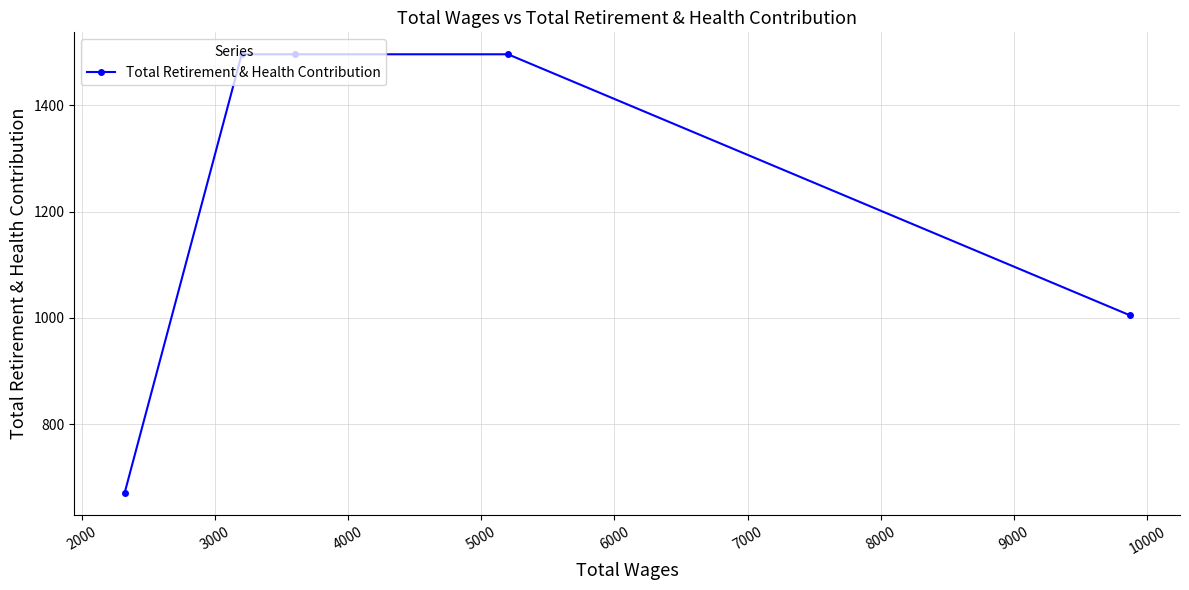

How many lines are shown in the chart?

1